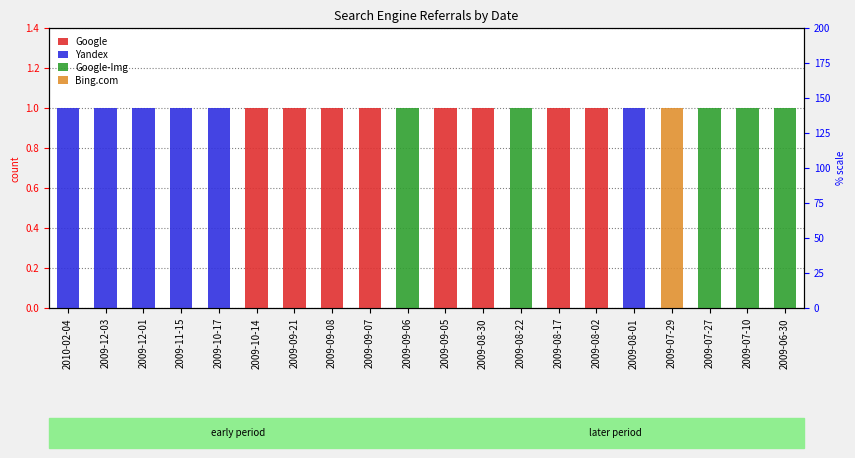

At which label does Google reach its peak?

2009-10-14